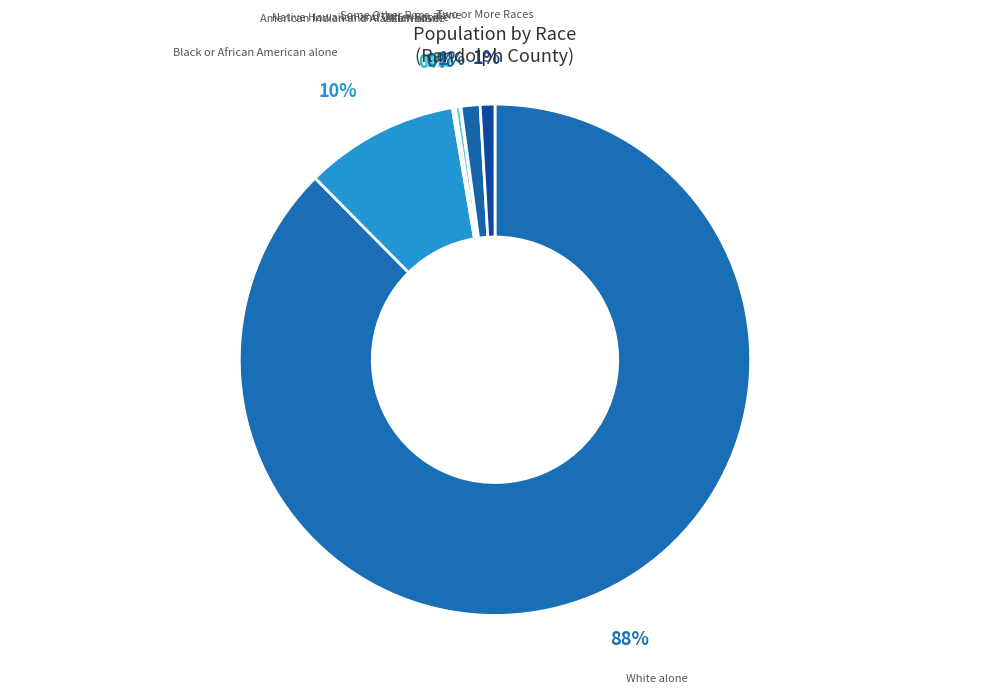

Is there a majority slice in this chart?

Yes